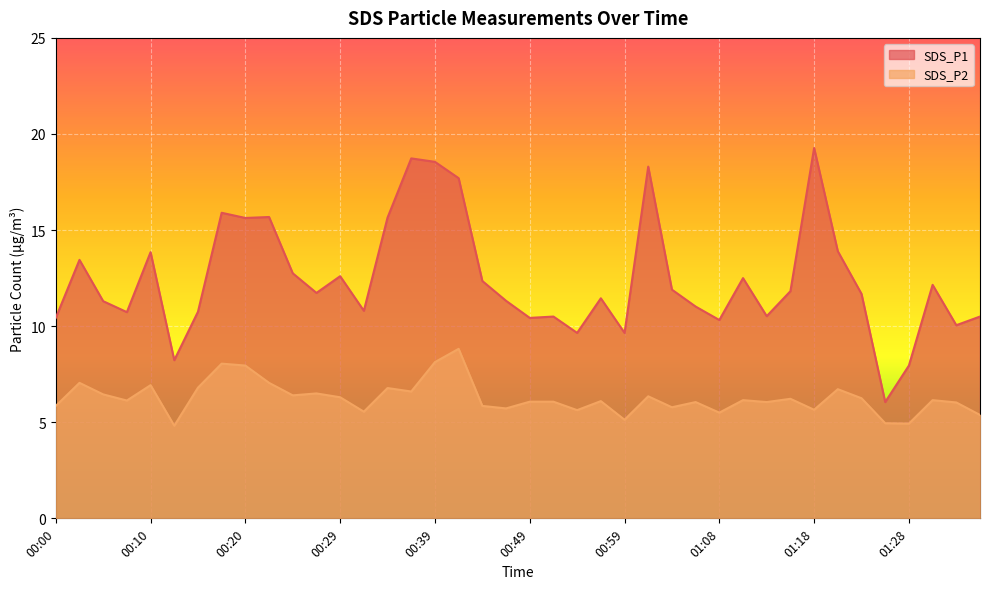

Is the value of SDS_P1 at 01:25 greater than the value of SDS_P2 at 00:05?

No